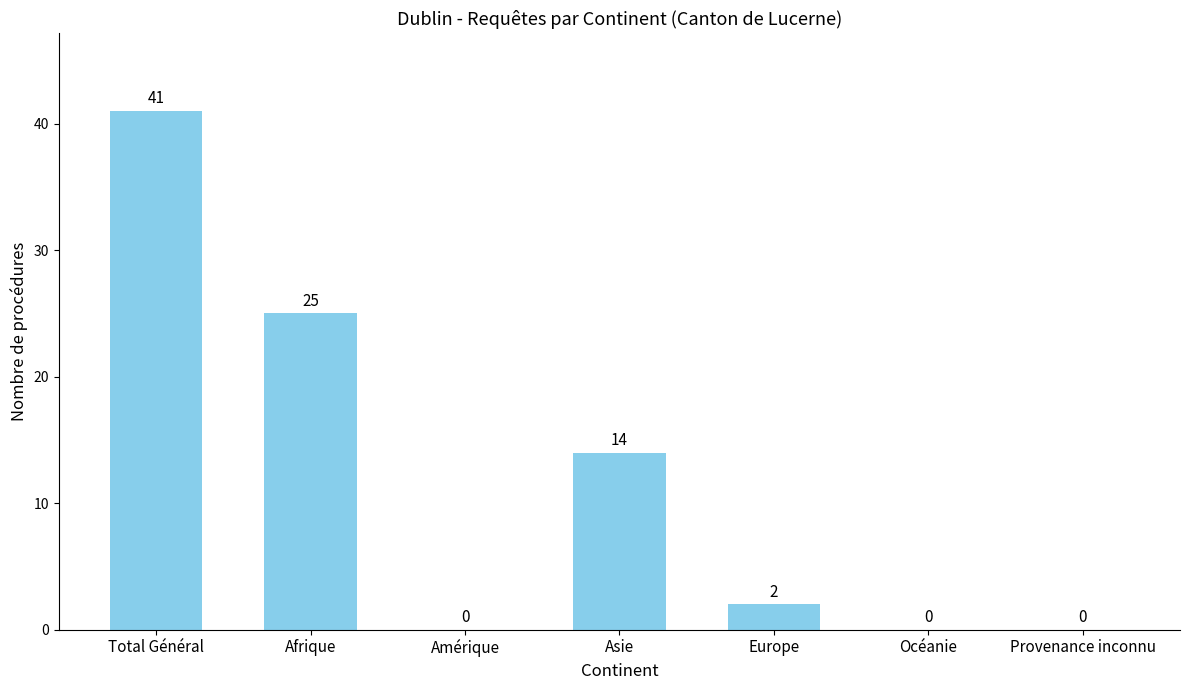

Count the number of categories in the chart.

7